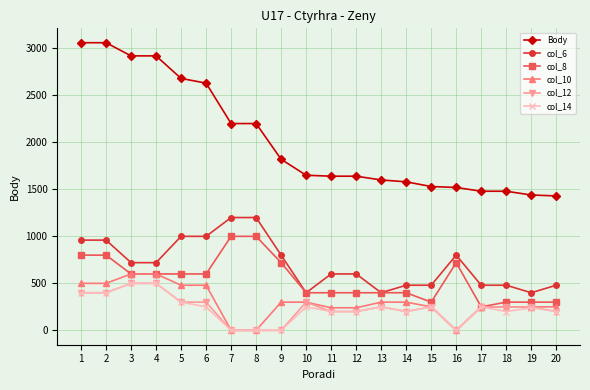

What is the difference between the highest and lowest values at 2?

2660